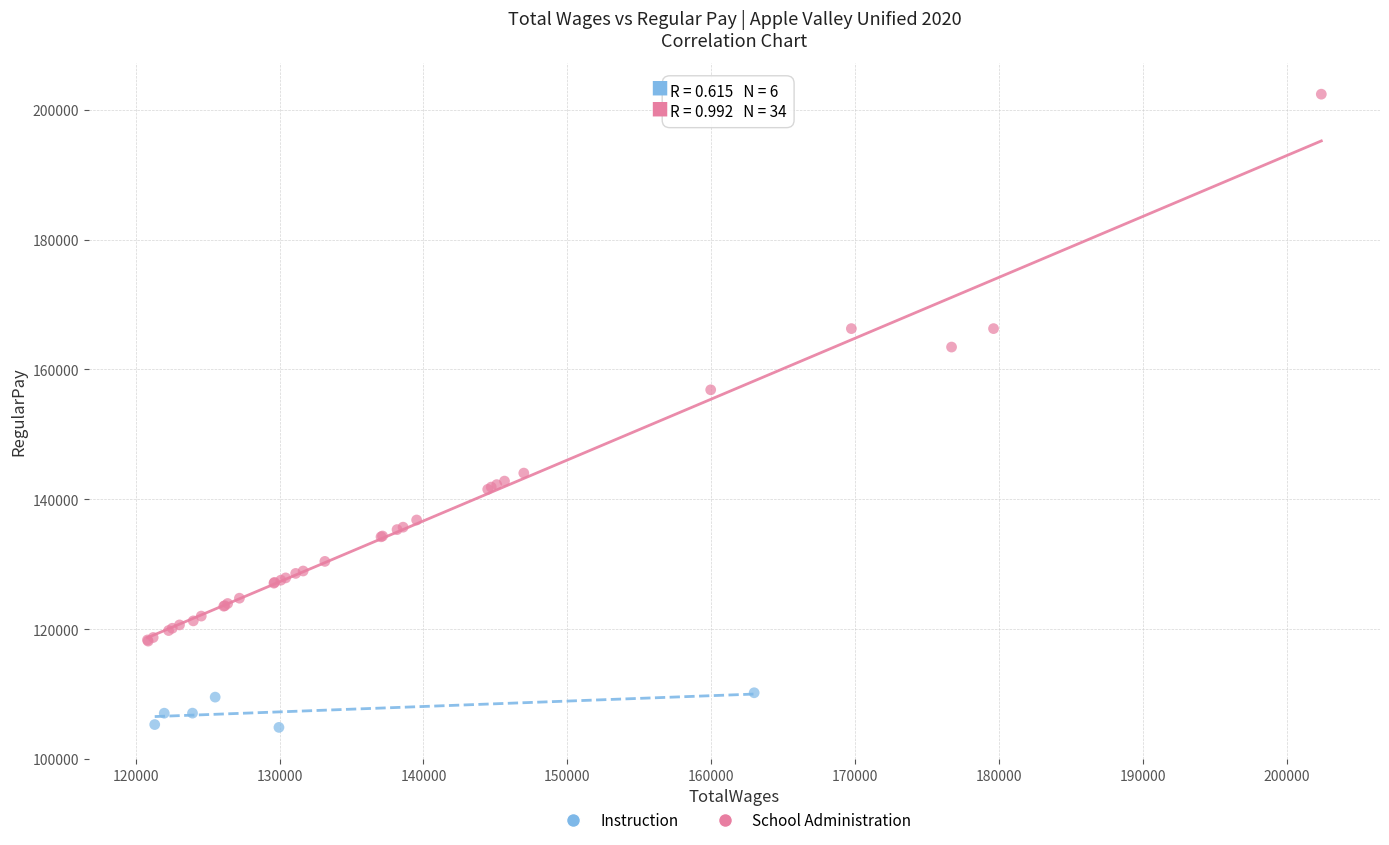

Which series has the largest Y range (max minus min)?

School Administration